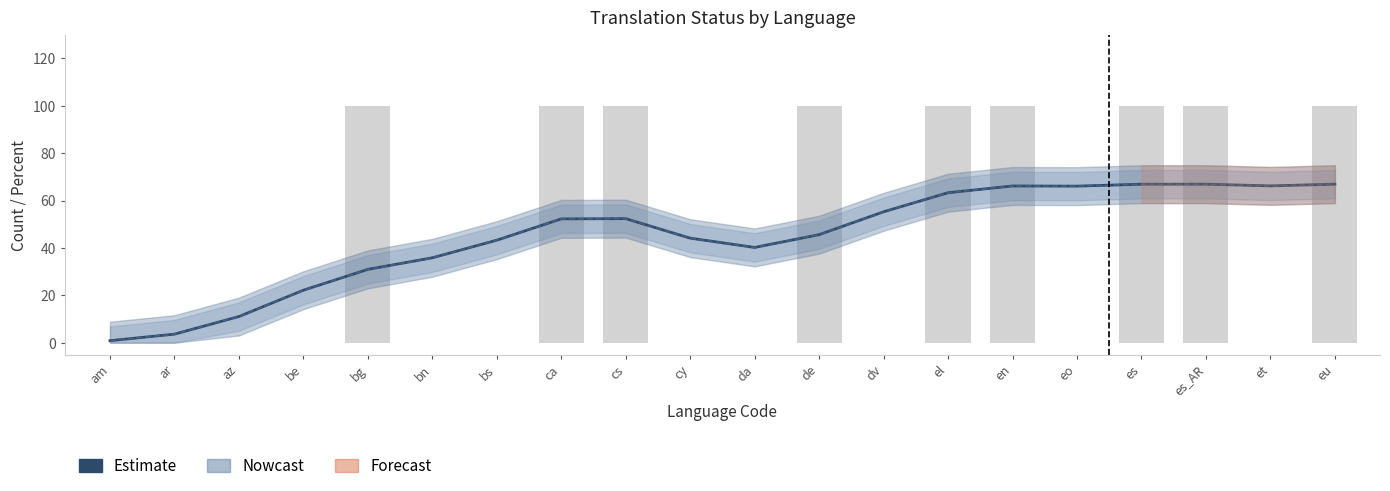

List the labels in order of value, largest first.

es_AR, eu, es, et, en, eo, el, dv, cs, ca, de, cy, bs, da, bn, bg, be, az, ar, am